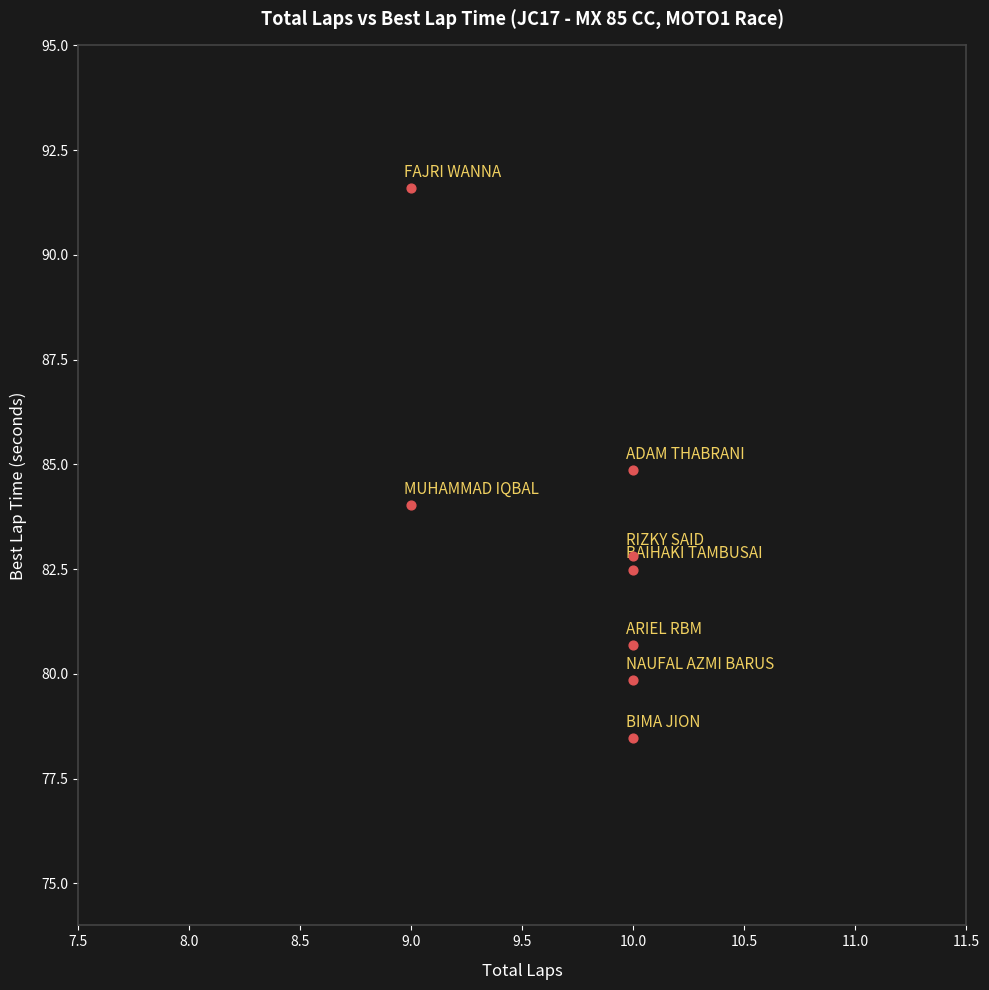

What is the range of Y values (max minus min)?

13.1